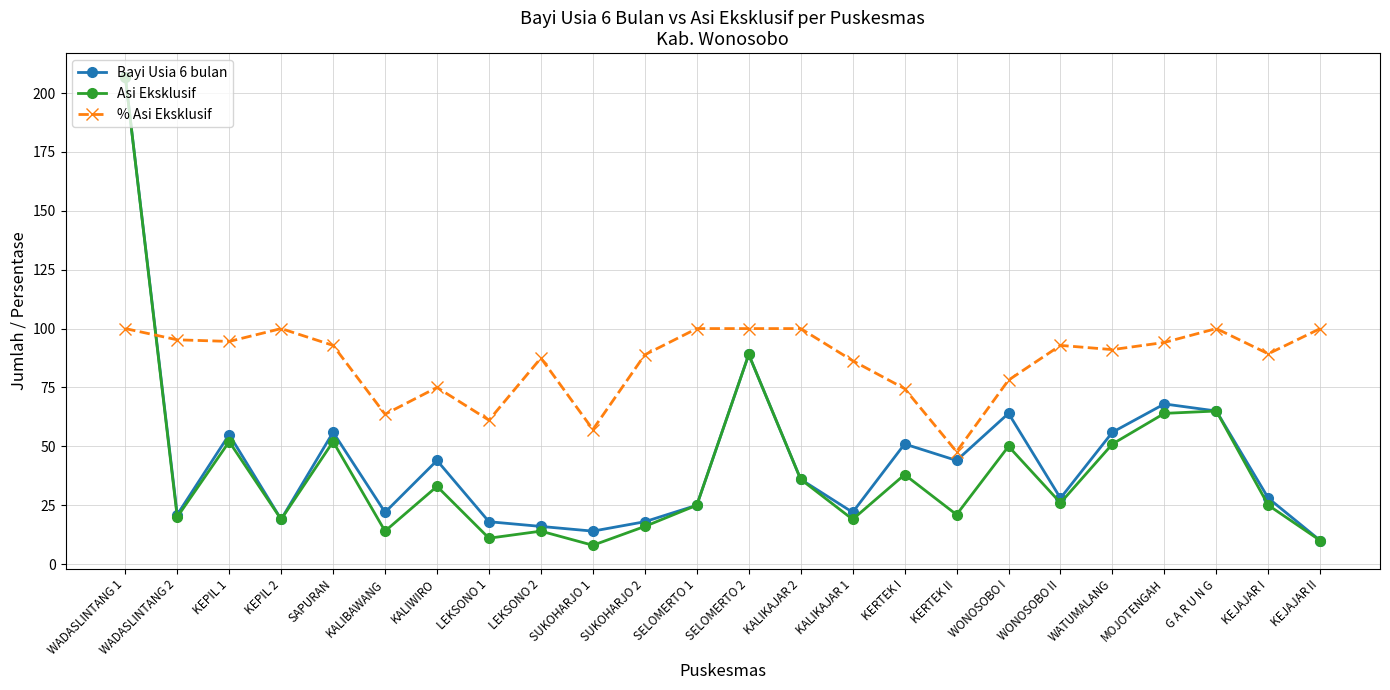

Between SUKOHARJO 2 and SELOMERTO 2, which series saw the biggest shift?

Asi Eksklusif